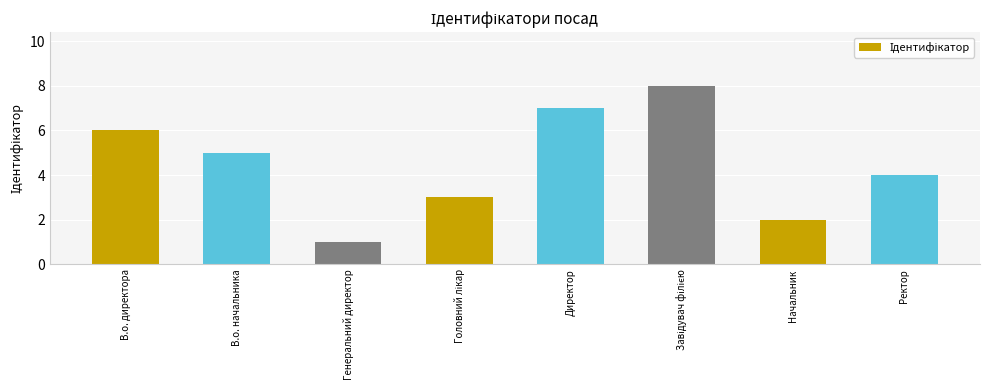

What is the sum of all values?

36